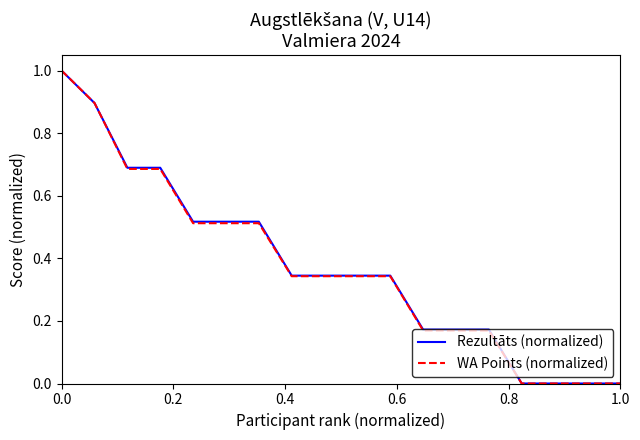

What is the highest value of the WA Points (normalized) series?

1.0